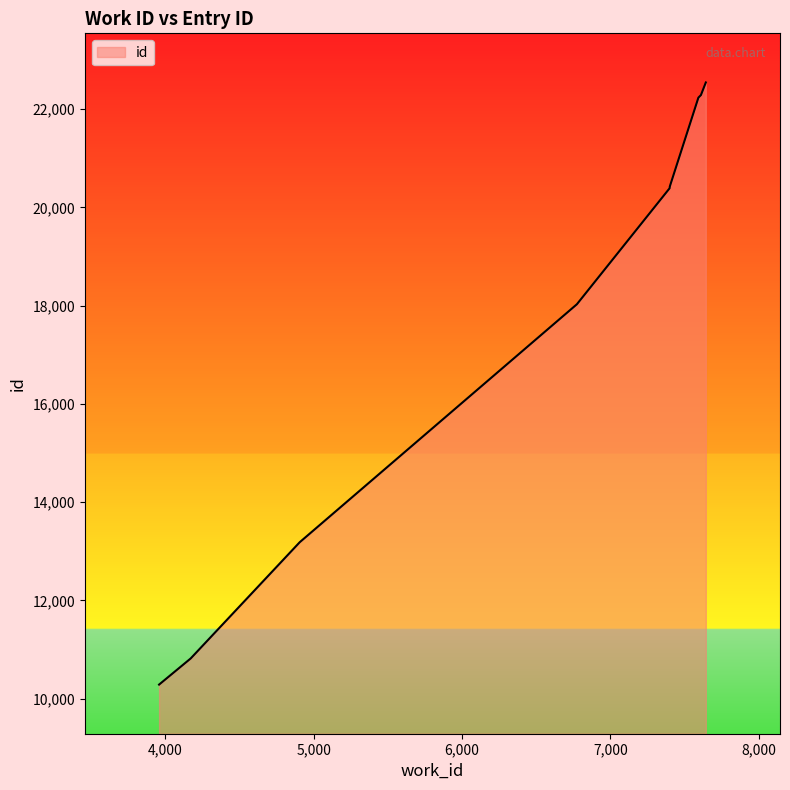

Count the number of data series in this chart.

1